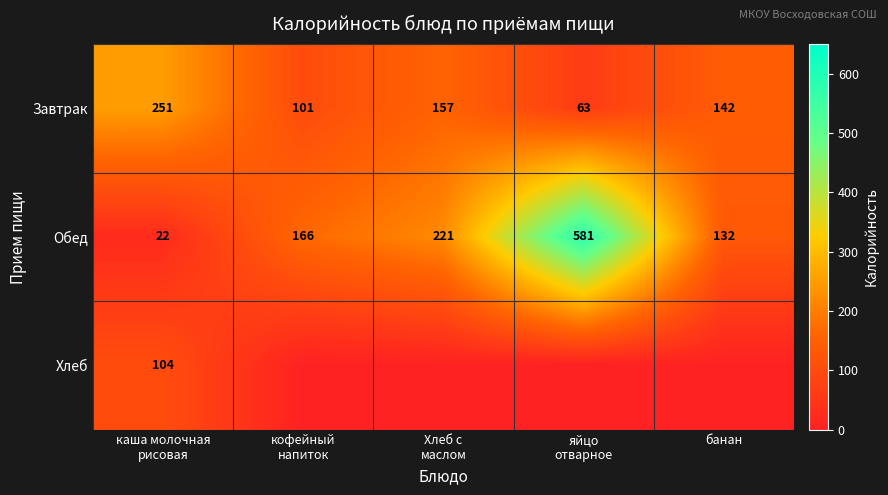

What value does the Обед series have at банан, to the nearest 100?

100